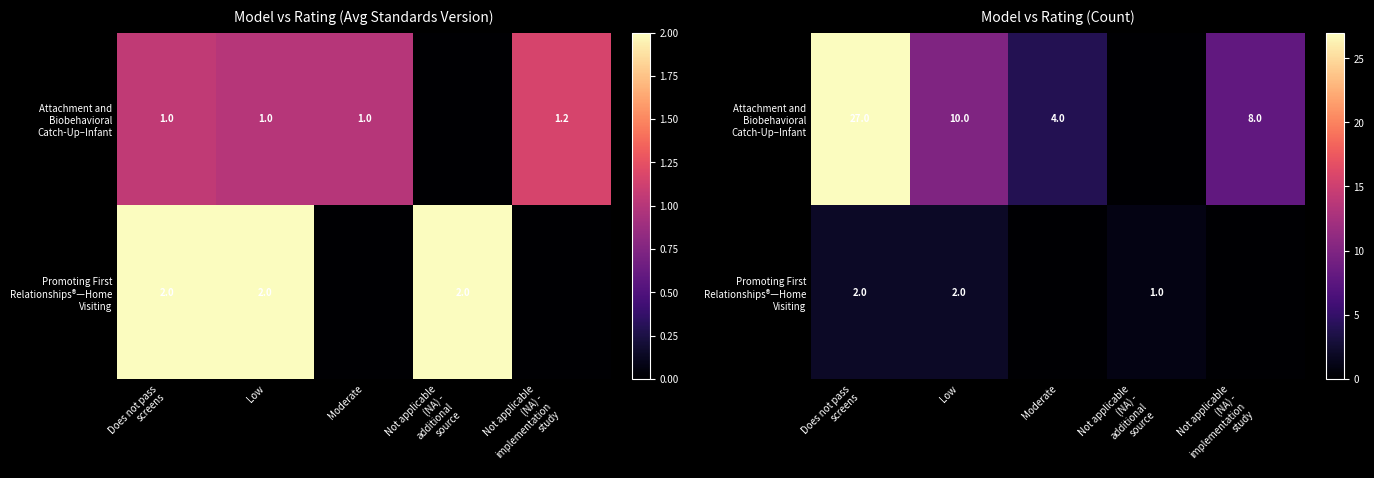

What is the spread (max minus min) of values at Moderate?

4